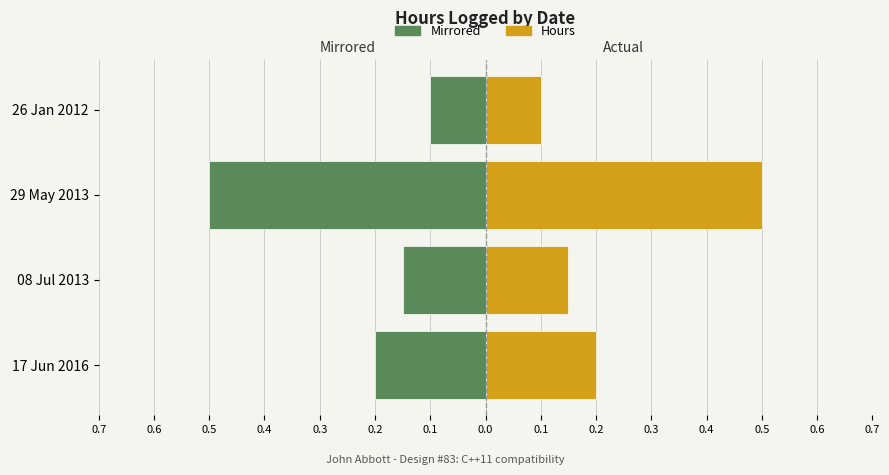

How many bars are there in each group?

2